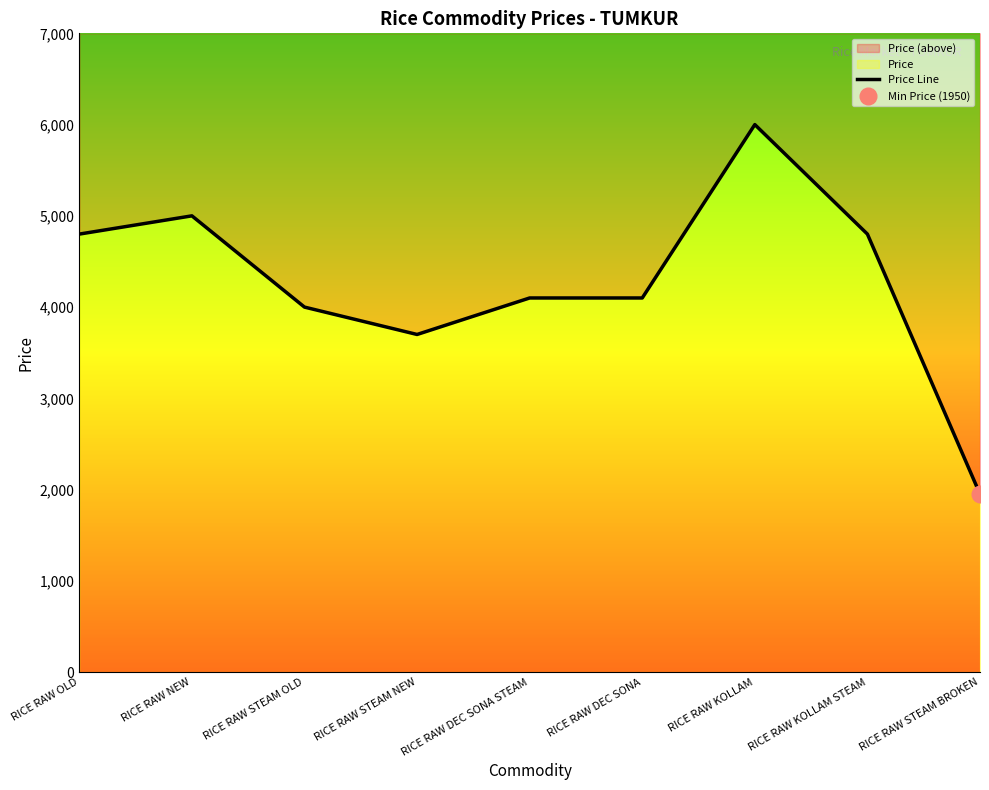

Approximately how many times larger is the value at RICE RAW DEC SONA compared to RICE RAW DEC SONA STEAM?

1.0